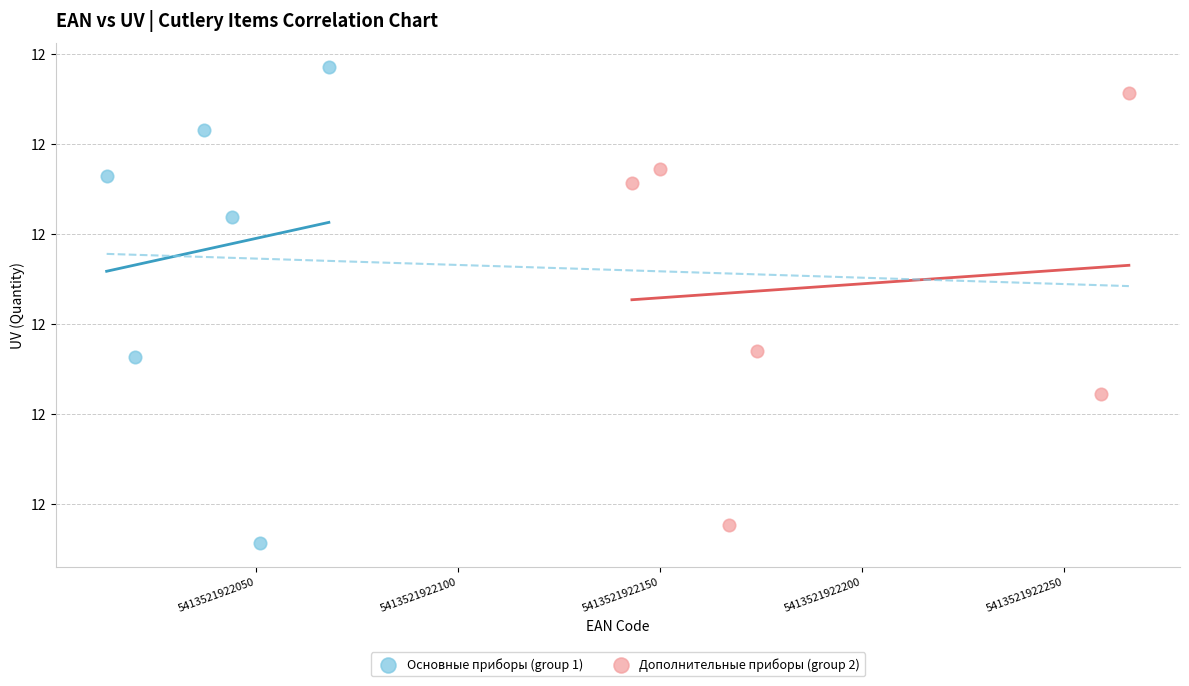

What are all the series names shown in the legend?

Основные приборы (group 1), Дополнительные приборы (group 2)